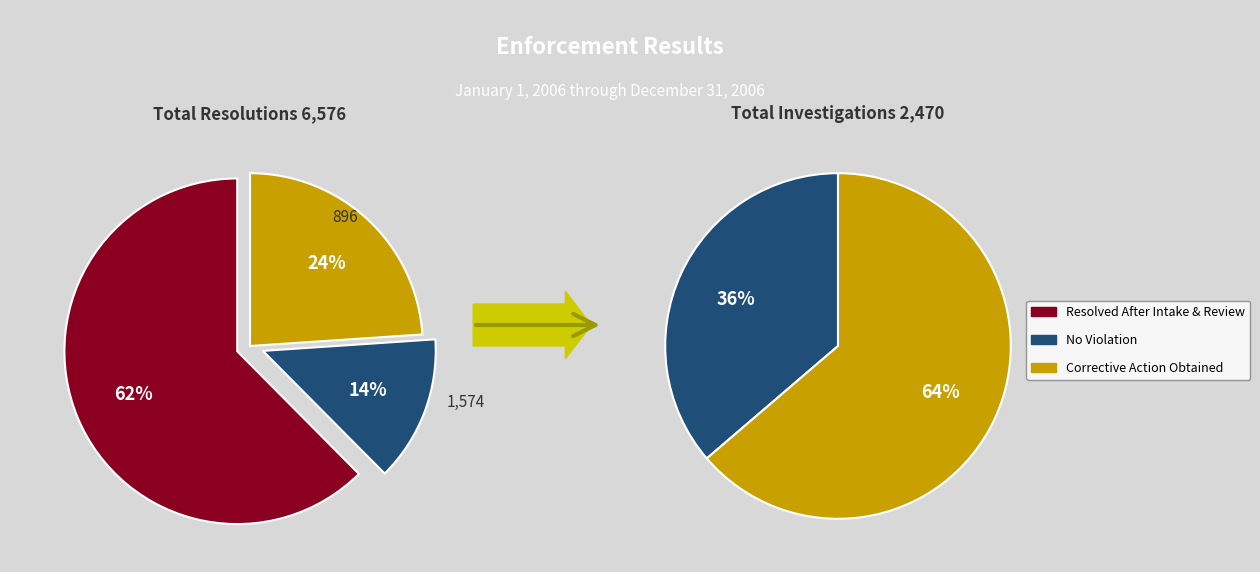

Between 0 and 2, which series saw the biggest shift?

Corrective Action Obtained